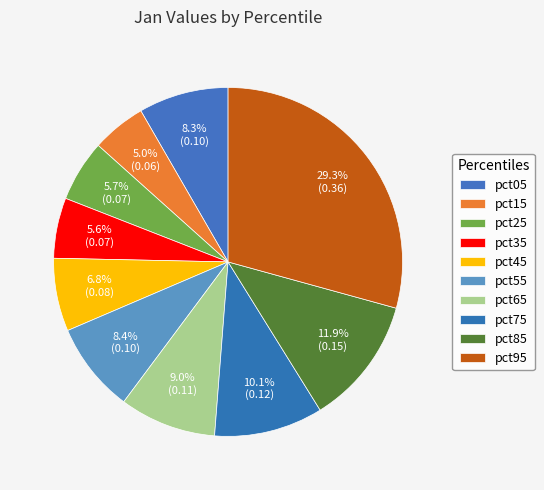

Count the number of slices in the pie.

10